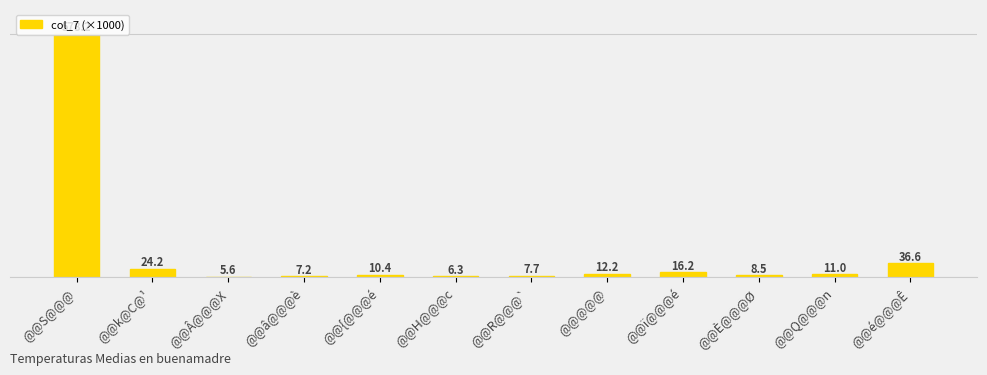

Approximately how many times larger is the value at @@â@@@è compared to @@R@@@`?

0.9